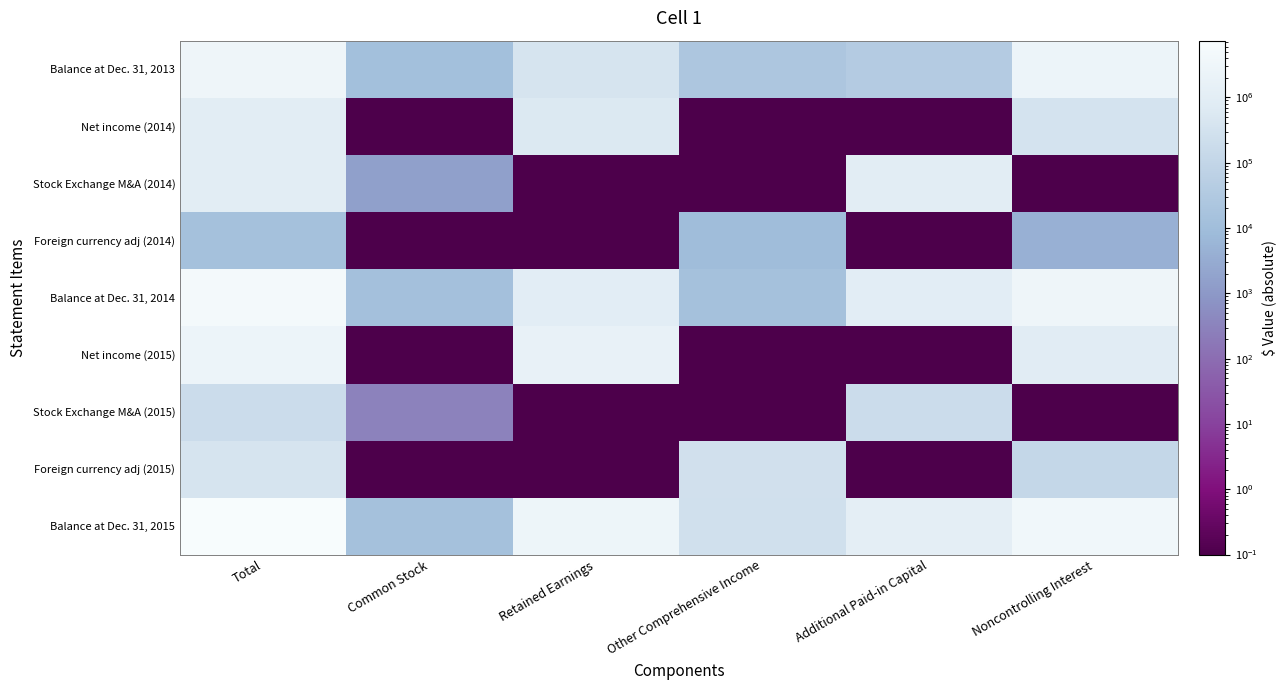

Which series has the largest total across all categories?

Balance at Dec. 31, 2015